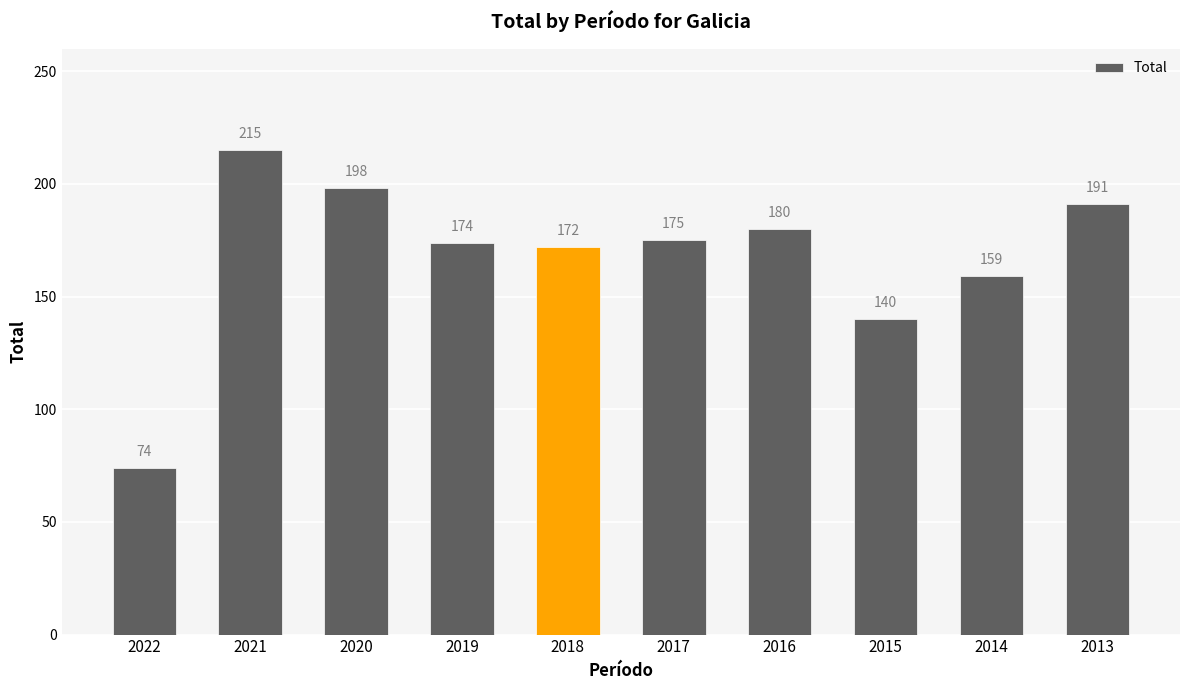

Rank the categories by value from lowest to highest.

2022, 2015, 2014, 2018, 2019, 2017, 2016, 2013, 2020, 2021